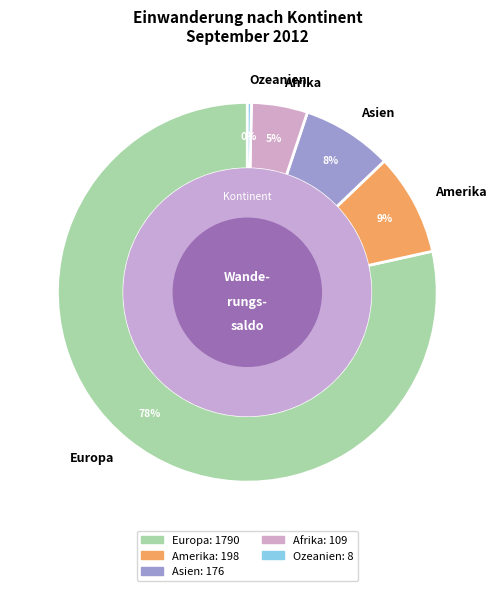

To the nearest percent, what is the combined percentage of Ozeanien and Amerika?

9%